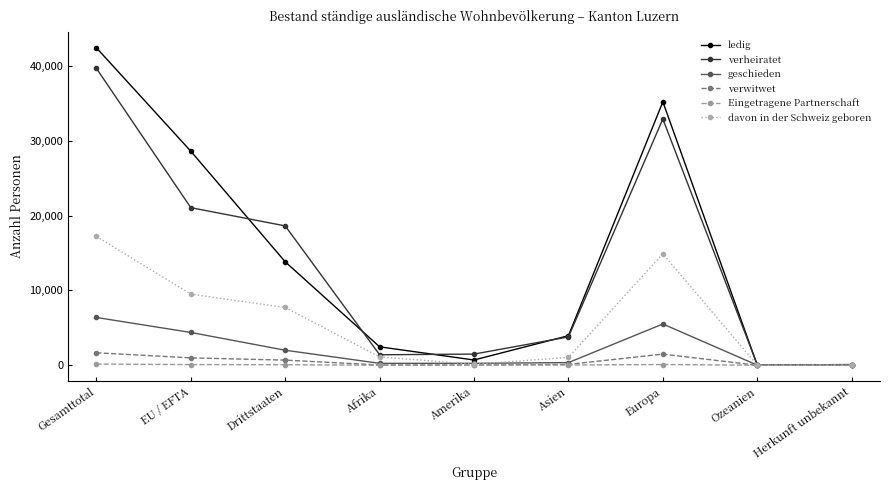

Where does the ledig series first go above 3949?

Gesamttotal